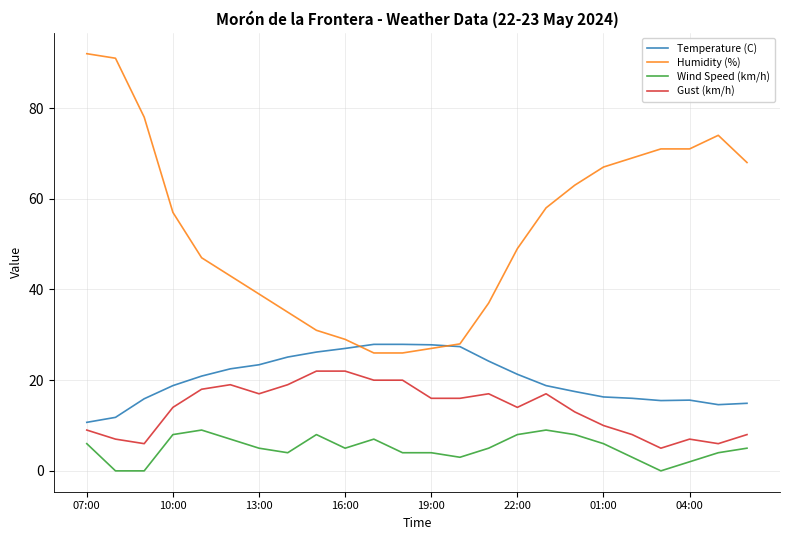

True or false: Wind Speed (km/h) and Temperature (C) cross at least once.

False